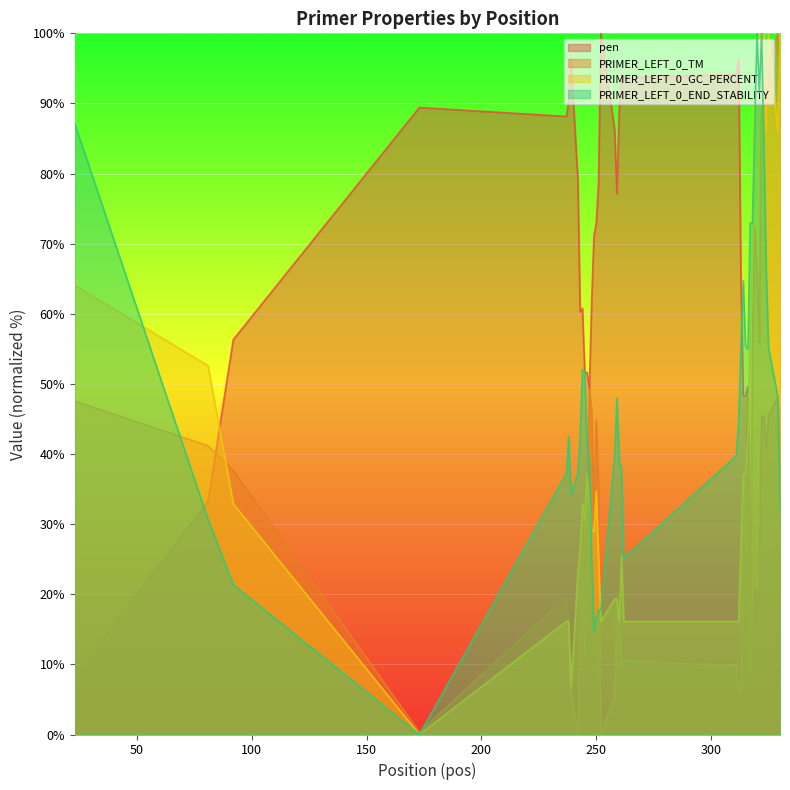

Which series has the widest spread of values?

pen